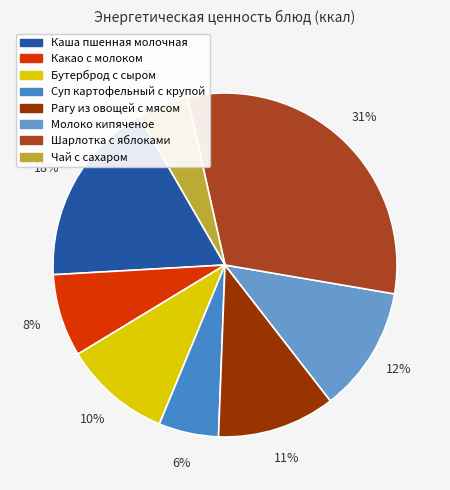

Which category has the smallest portion of the pie?

Чай с сахаром